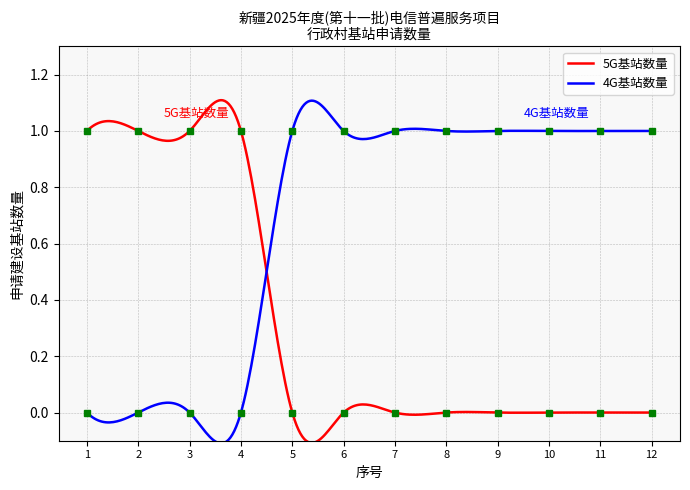

Which series has the largest total across all categories?

4G基站数量